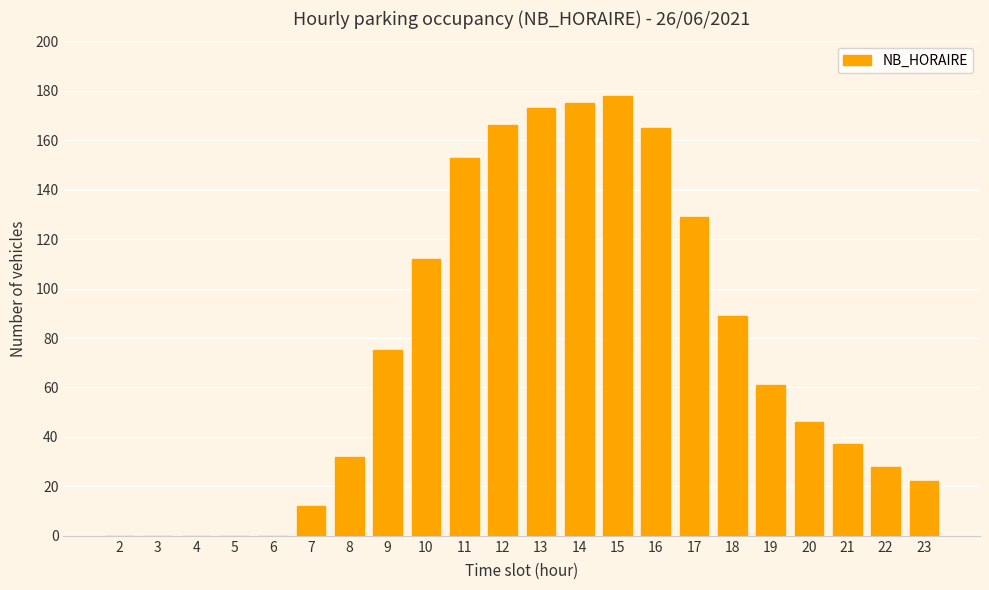

Approximately how many times larger is the value at 11 compared to 23?

7.0